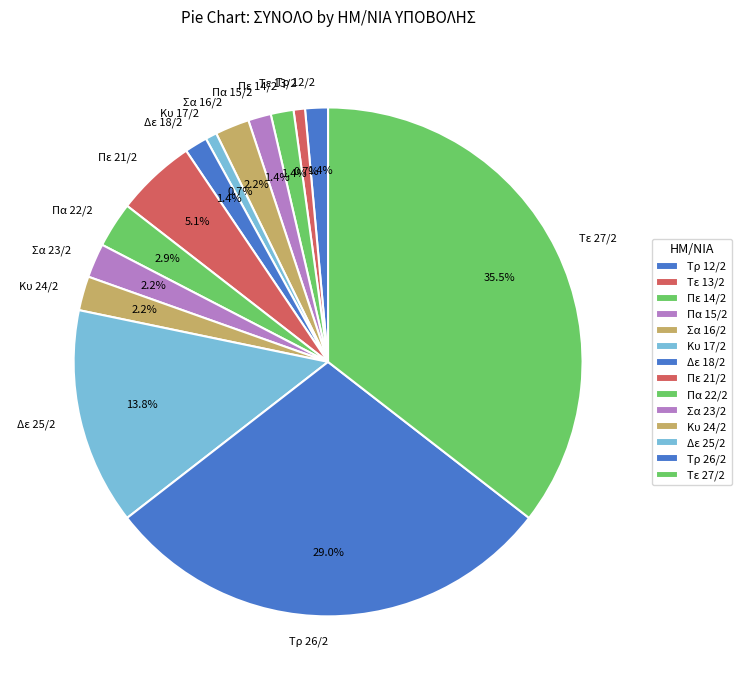

Does Πα 22/2 represent more than half of the total?

No